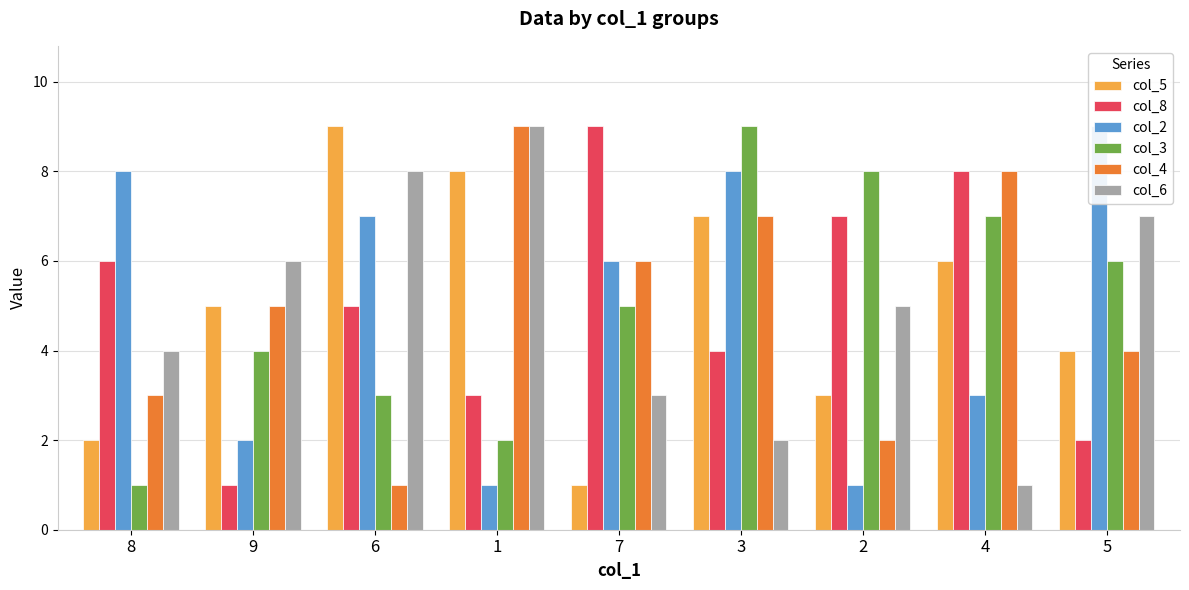

At how many categories does at least one series exceed 6?

8